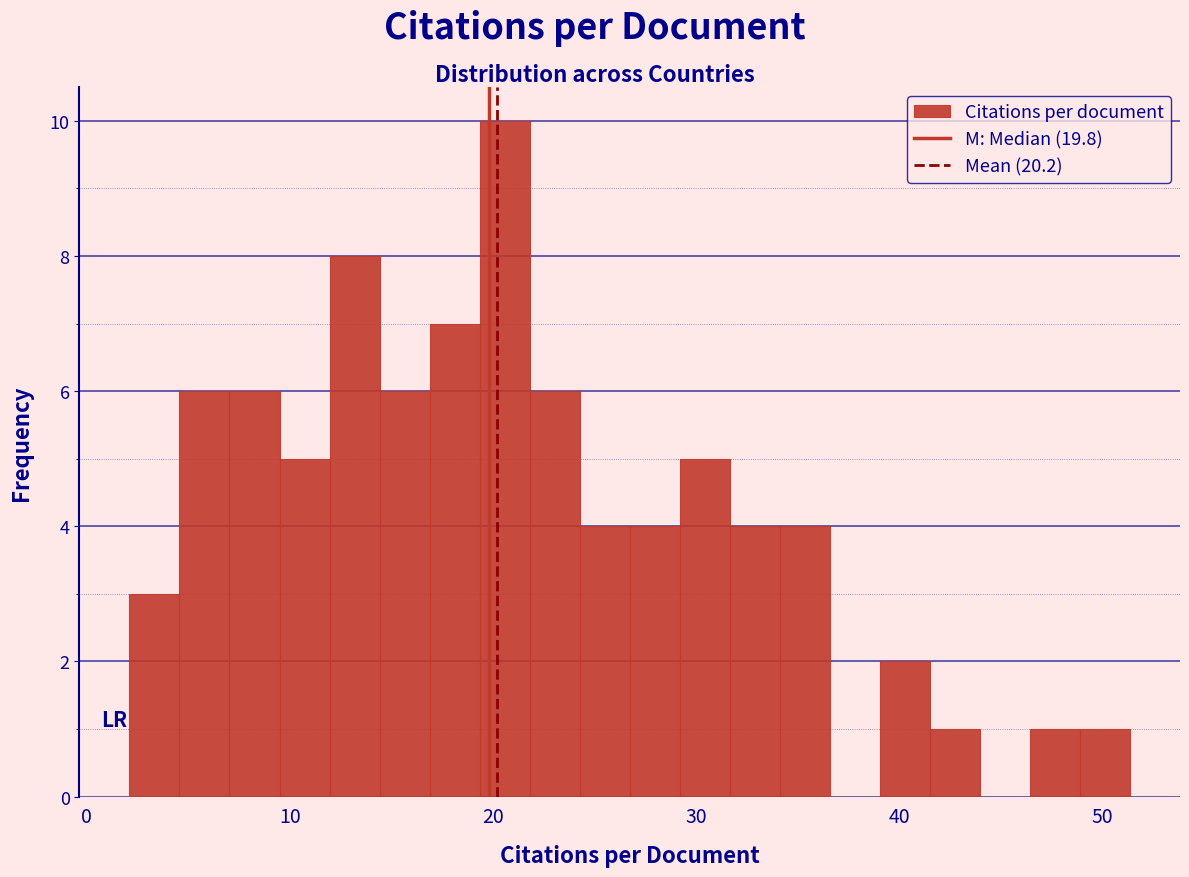

Read against the x-axis, roughly where is the centre of the tallest bar?

21